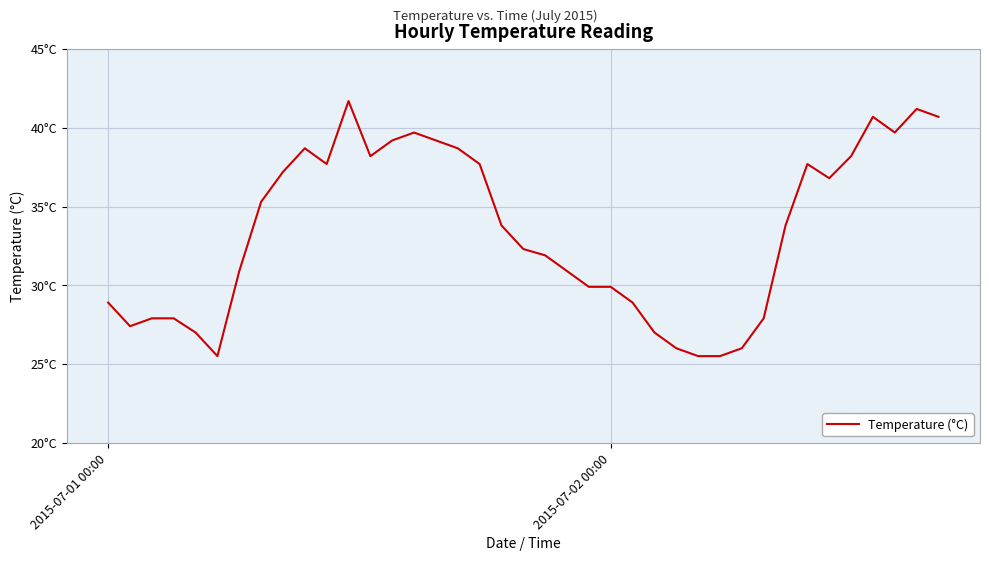

Is this an area chart (filled region under the line)?

No